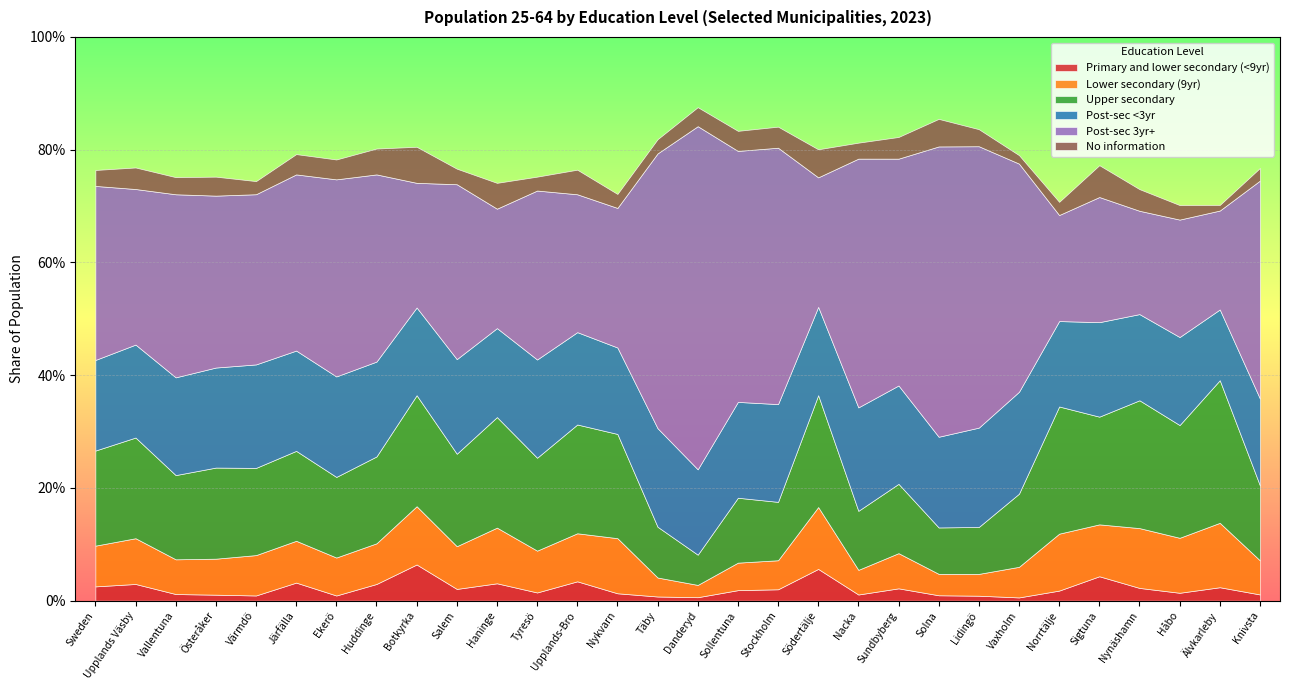

What is the label of the 10th point from the right?

Sundbyberg